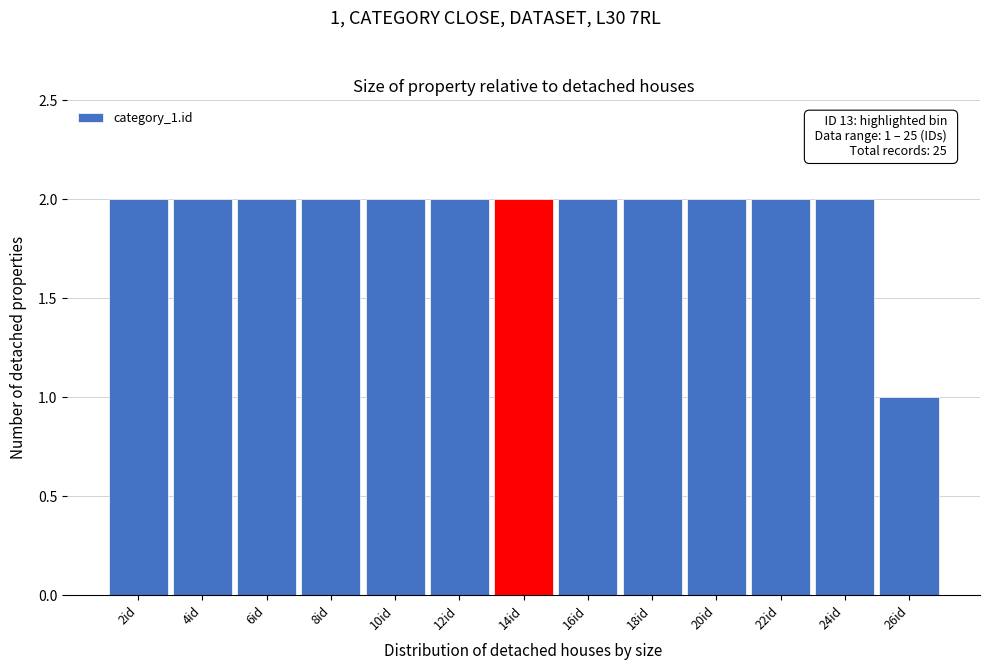

Reading left to right, transcribe all the data shown in this chart.

2id=2	4id=2	6id=2	8id=2	10id=2	12id=2	14id=2	16id=2	18id=2	20id=2	22id=2	24id=2	26id=1